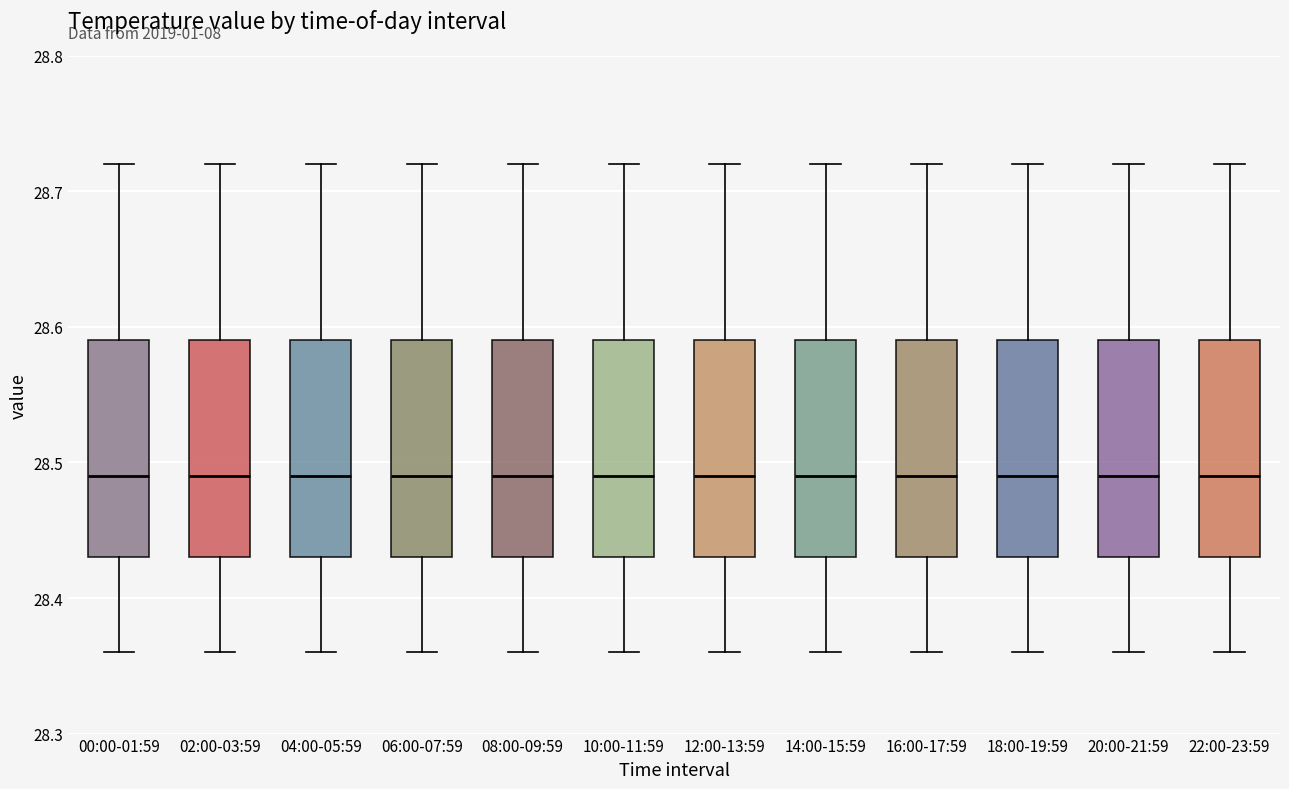

Where does the median line of the box for 20:00-21:59 sit on the y-axis? The values are not printed on the chart, so give them approximately, as read against the axis.

28.49